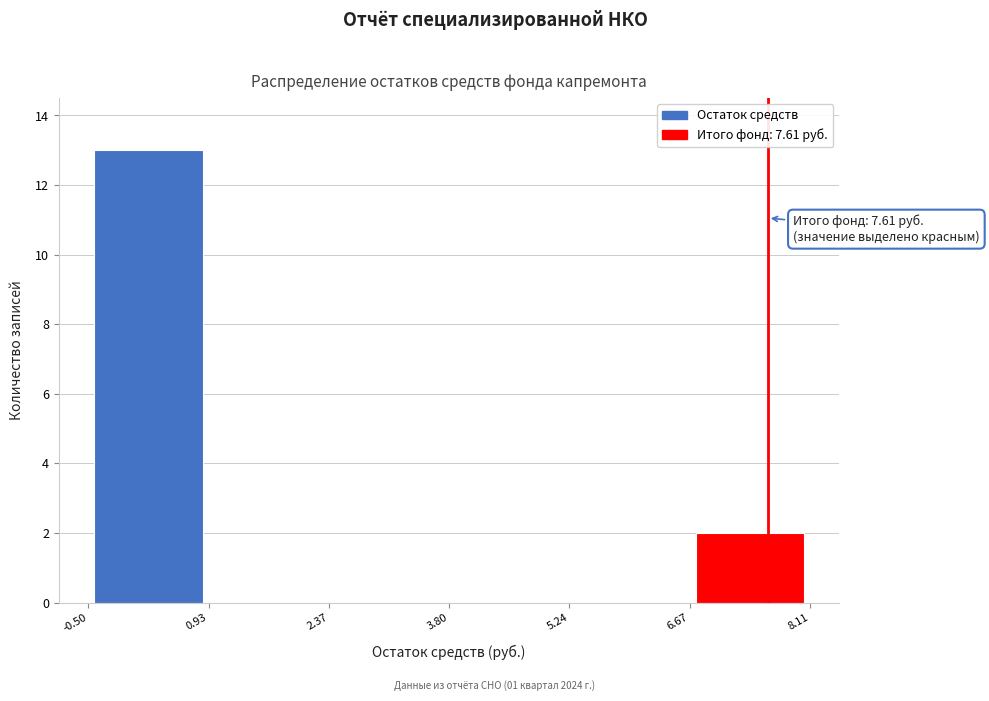

Over which range of the x-axis is the bar tallest?

-0.50 to 0.93